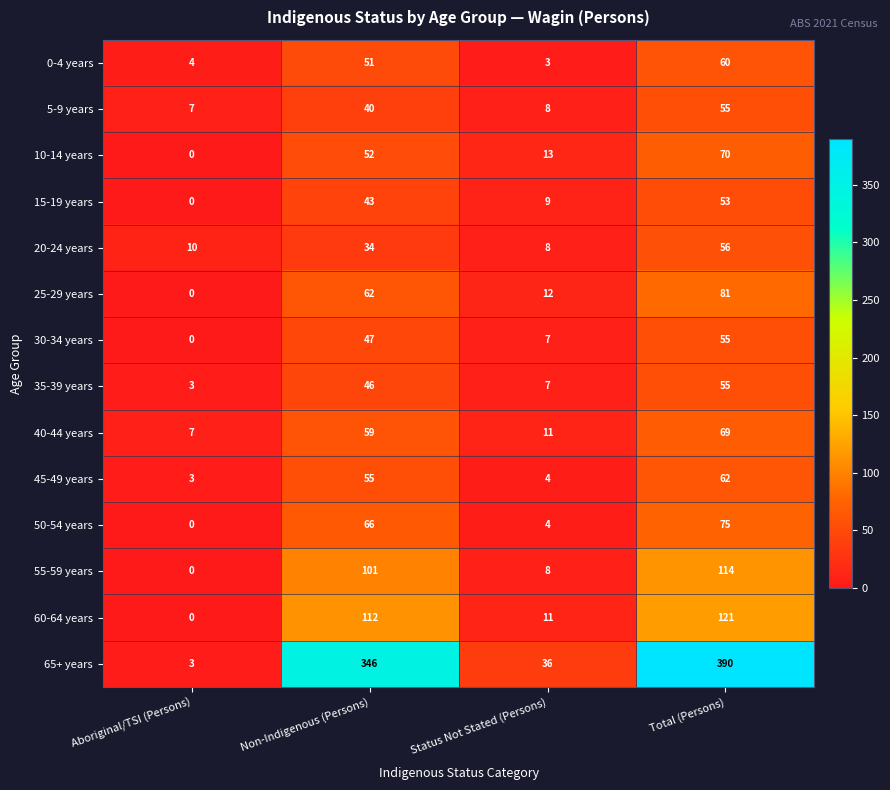

How many series are shown in this chart?

14